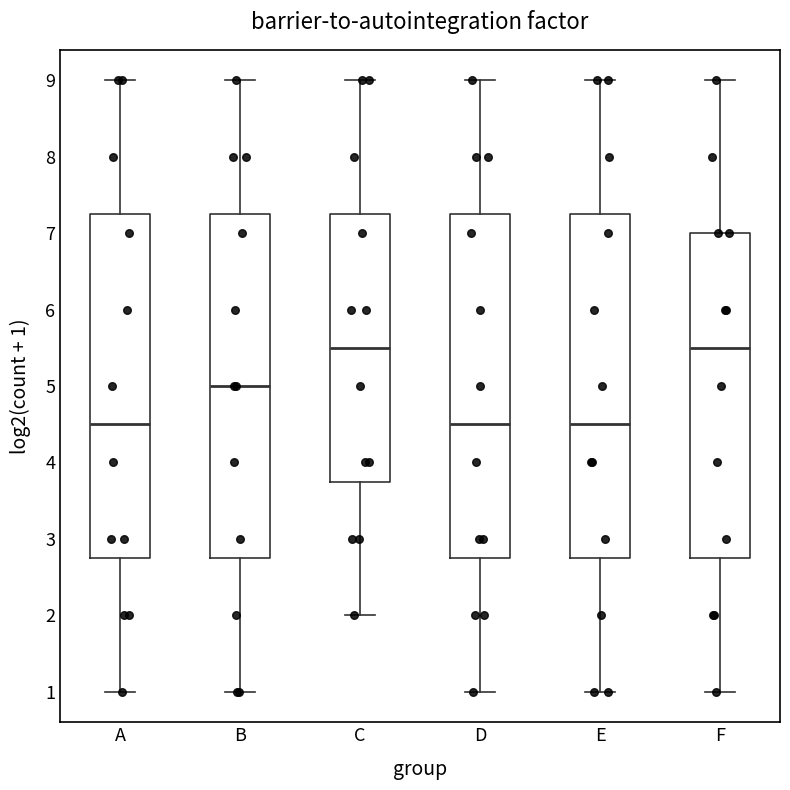

Reading left to right, transcribe this box plot: for each box, give where its median line is, the range the box spans, and where its two whiskers end, as read against the y-axis. The values are not printed on the chart, so give them approximately, as read against the axis.

A: median 4.5, box 2.8 to 7.3, whiskers 1.0 to 9.0
B: median 5.0, box 2.8 to 7.3, whiskers 1.0 to 9.0
C: median 5.5, box 3.8 to 7.3, whiskers 2.0 to 9.0
D: median 4.5, box 2.8 to 7.3, whiskers 1.0 to 9.0
E: median 4.5, box 2.8 to 7.3, whiskers 1.0 to 9.0
F: median 5.5, box 2.8 to 7.0, whiskers 1.0 to 9.0